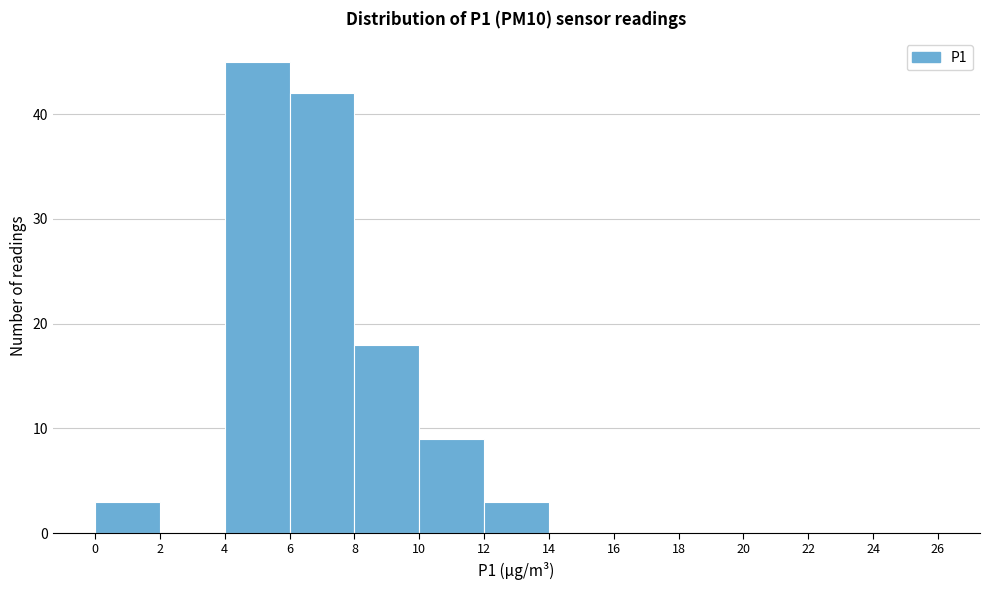

What is the height of the bar covering 0 to 2 on the x-axis? The values are not printed on the chart, so give them approximately, as read against the axis.

3